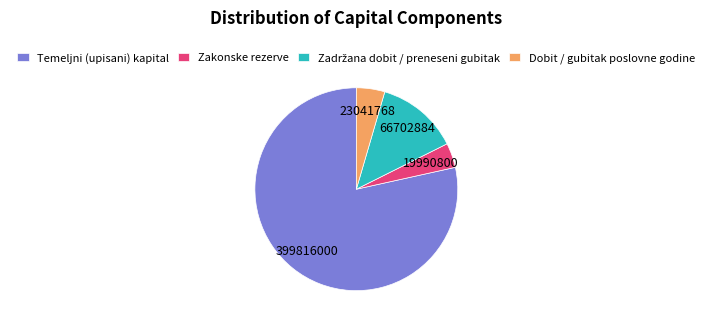

Does any single category account for the majority?

Yes